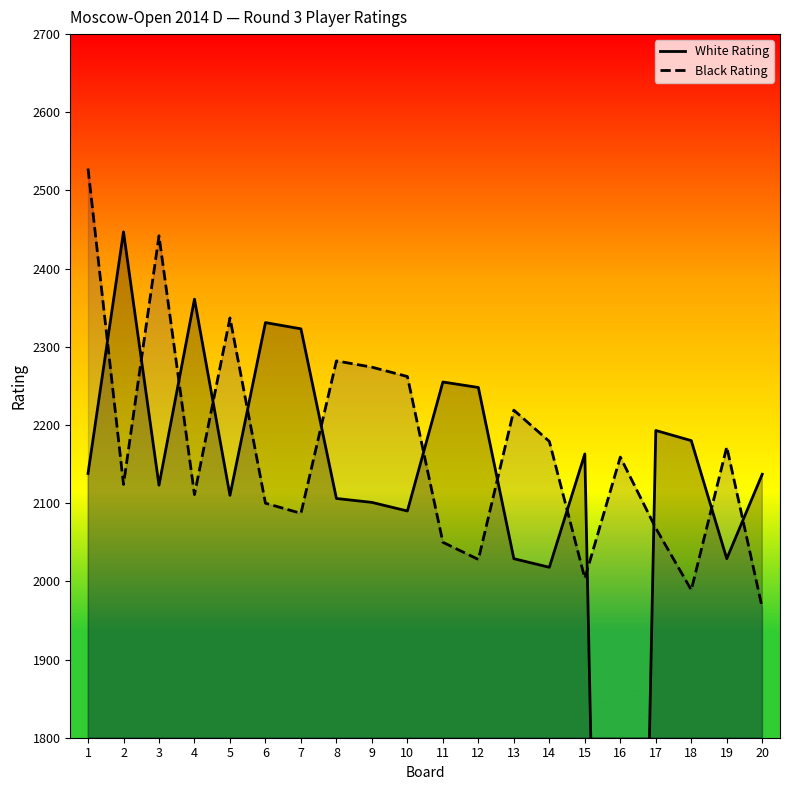

Reading left to right, transcribe all the data shown in this chart.

White Rating: 2138	2447	2123	2361	2110	2331	2323	2106	2101	2090	2255	2248	2029	2018	2163	0	2193	2180	2029	2137
Black Rating: 2528	2124	2442	2111	2337	2100	2087	2282	2274	2262	2050	2028	2219	2179	2004	2159	2068	1989	2172	1966